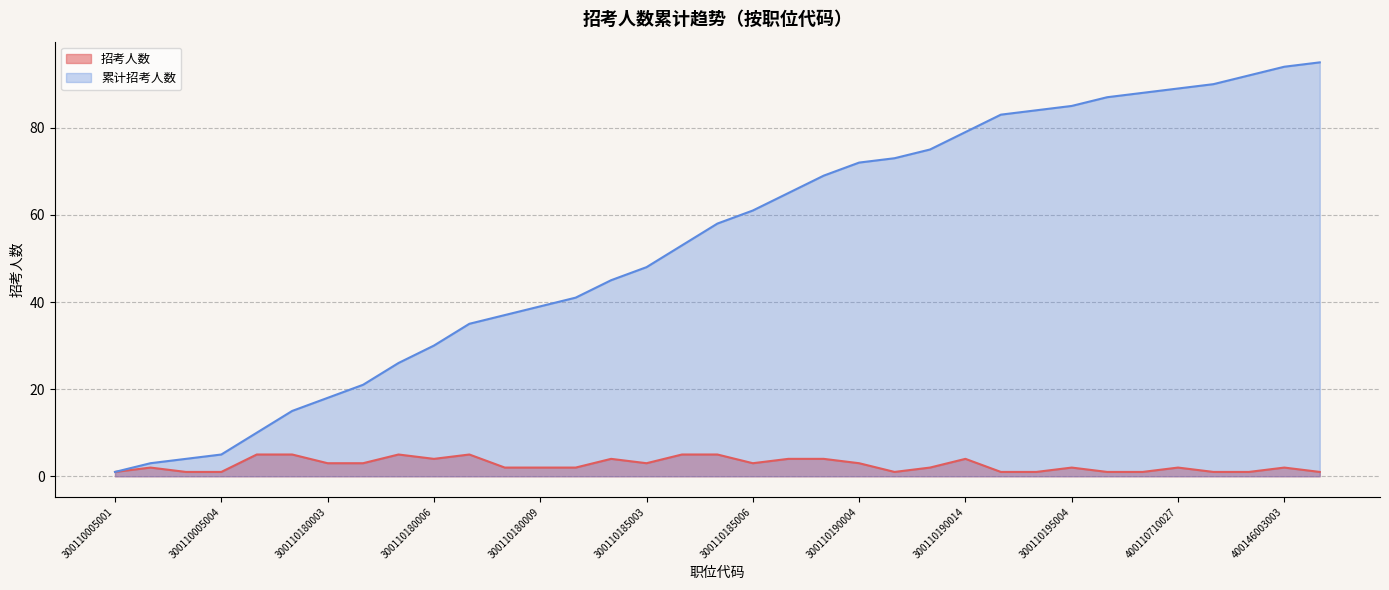

What is the sum of the values at 300110190014 and 300110180008?

6